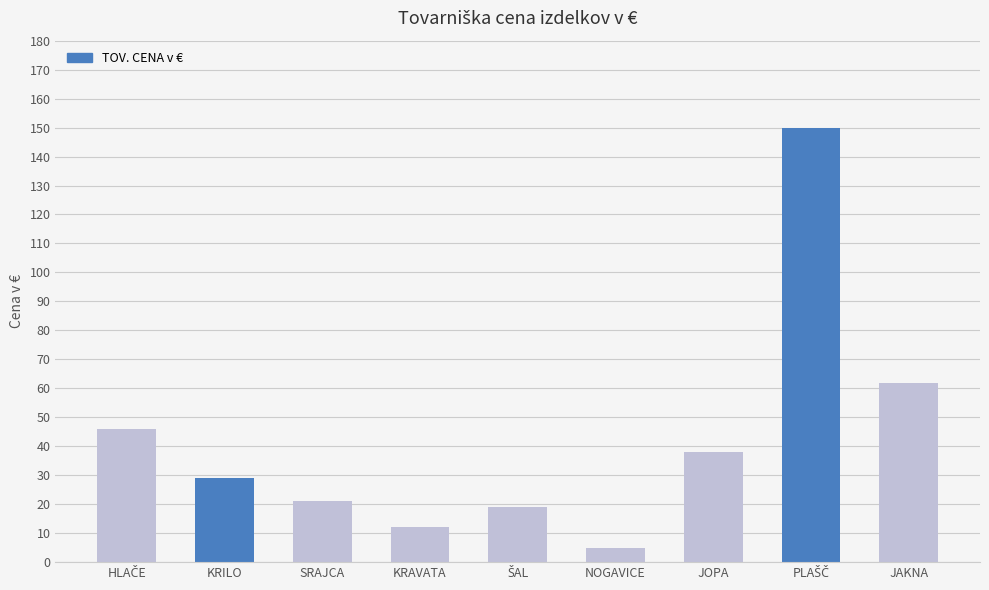

What is the change in value from KRILO to SRAJCA?

-8